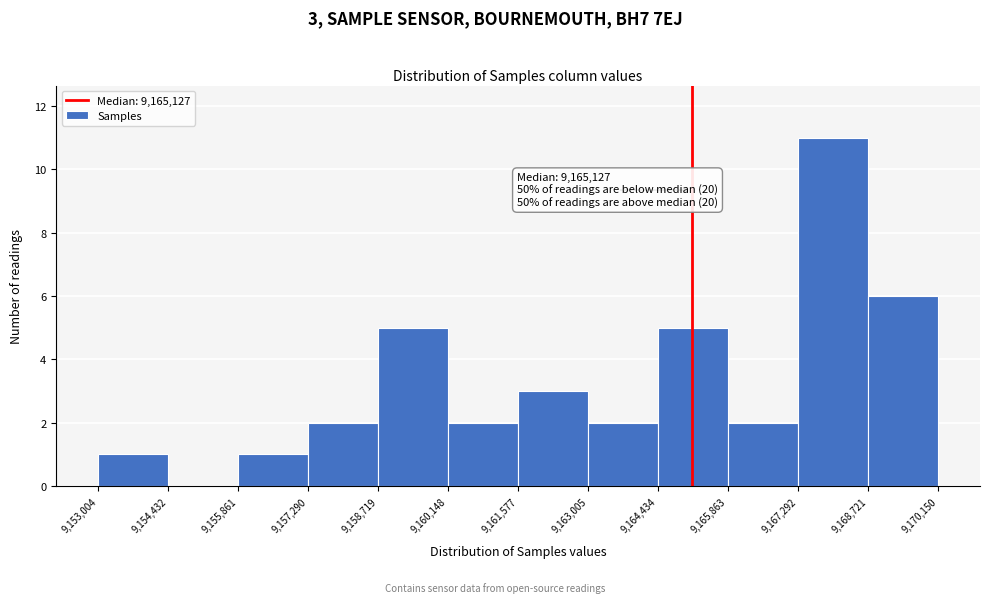

Over which range of the x-axis is the bar tallest?

9,167,292 to 9,168,721